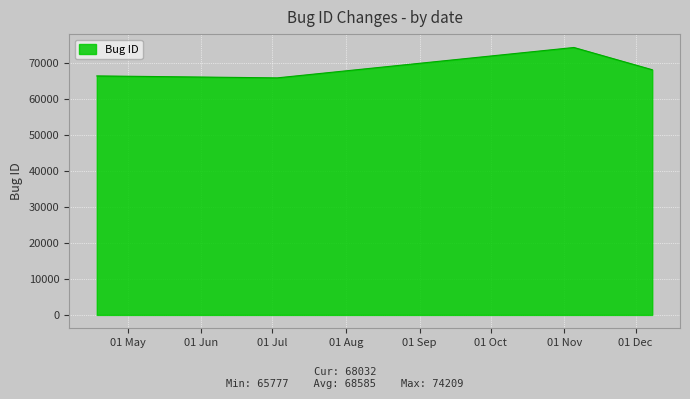

True or false: the data has more than 2 interior local peaks.

False